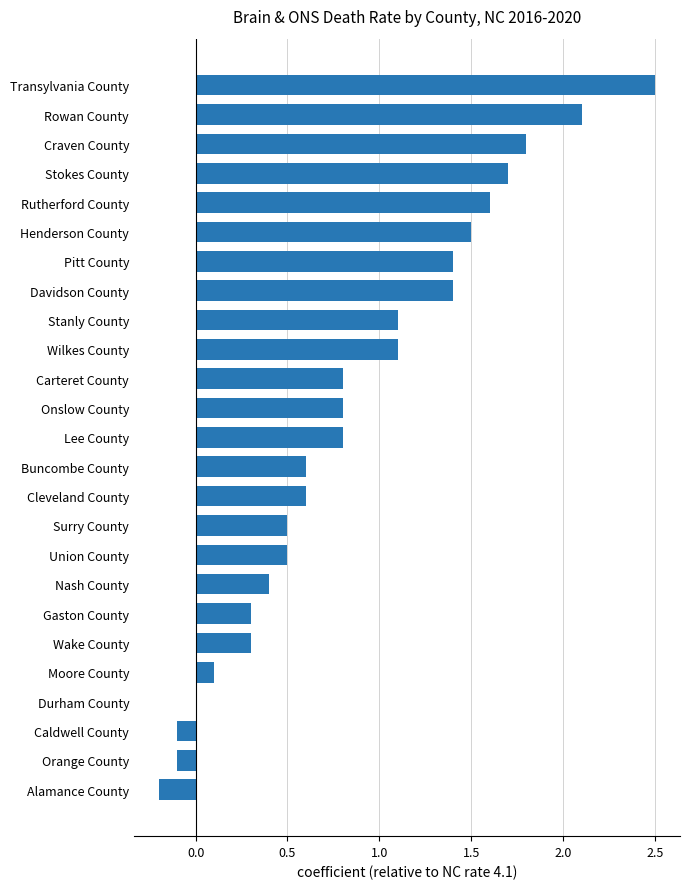

What is the sum of the values at Surry County and Wake County?

0.8